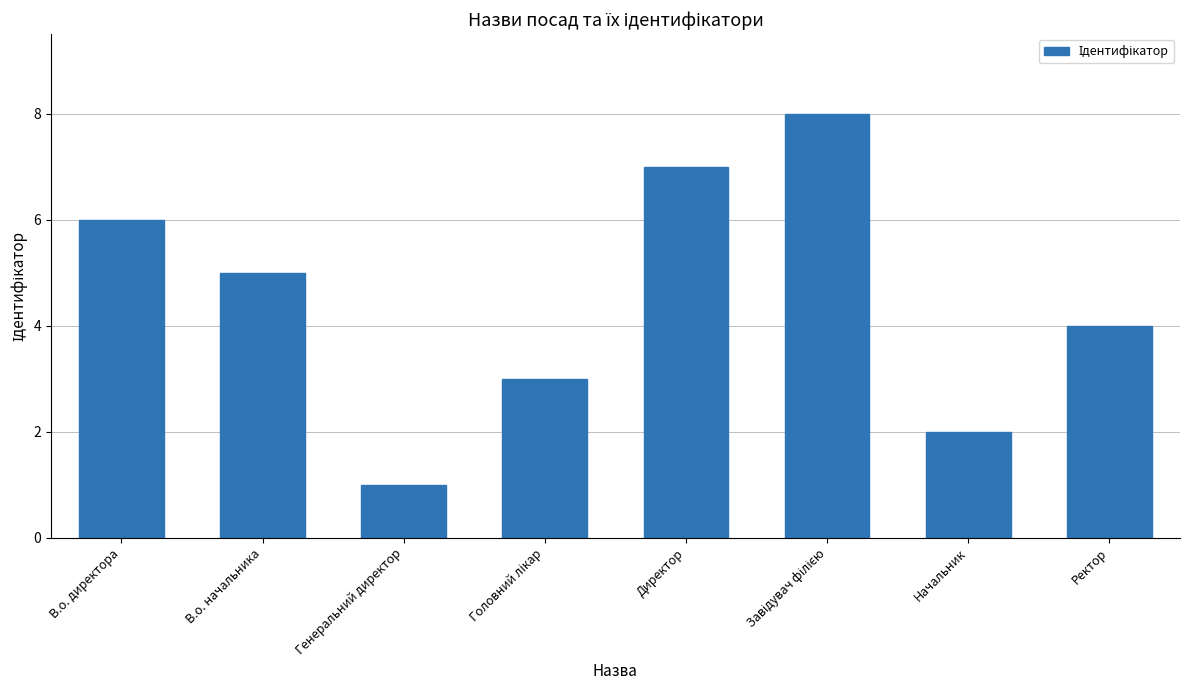

What is the value of the 1st bar from the left?

6